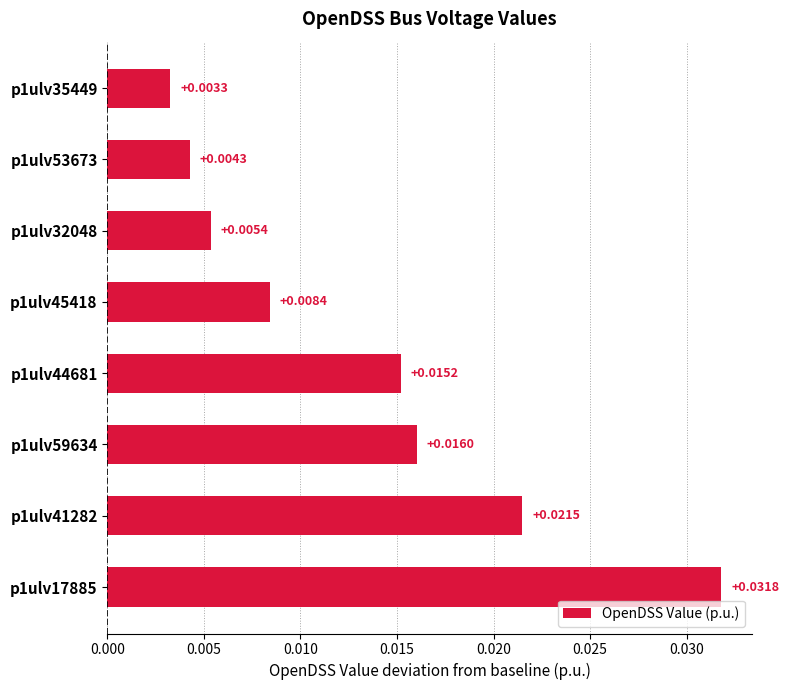

Rank the categories by value from lowest to highest.

p1ulv35449, p1ulv53673, p1ulv32048, p1ulv45418, p1ulv44681, p1ulv59634, p1ulv41282, p1ulv17885